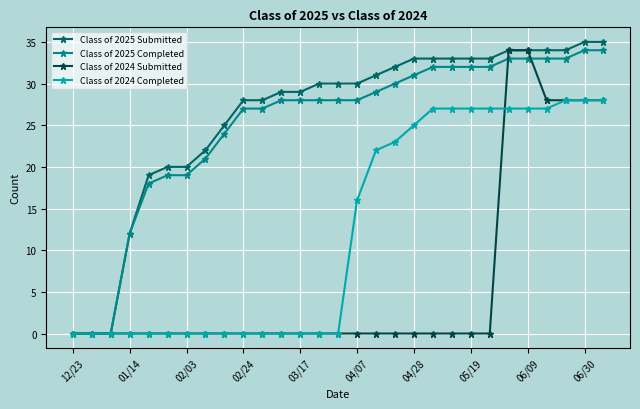

Which series has the largest total across all categories?

Class of 2025 Submitted